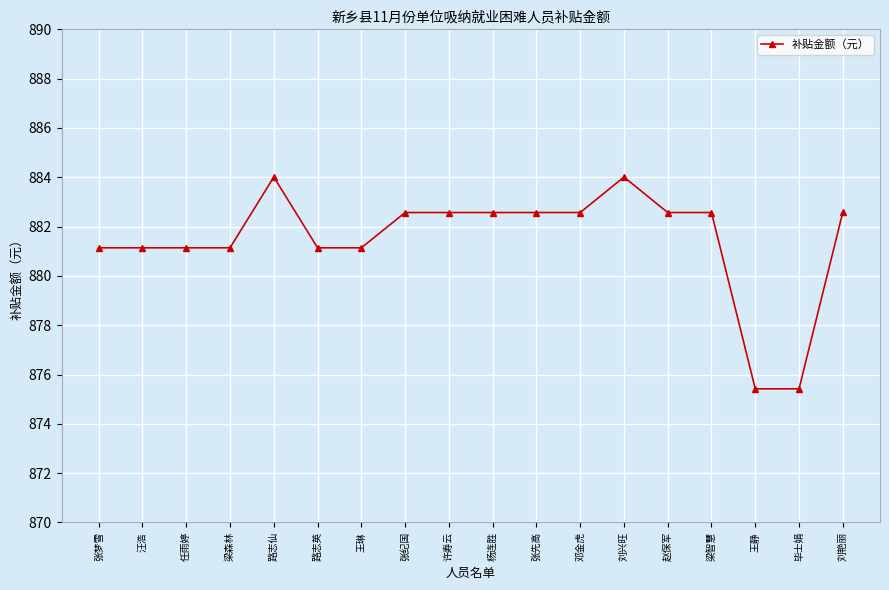

Reading left to right, what are all the values shown in this chart?

张梦雪=881.1	汪浩=881.1	任雨婷=881.1	梁森林=881.1	路志仙=884.0	路志英=881.1	王琳=881.1	张纪国=882.6	许寿云=882.6	杨连胜=882.6	张先高=882.6	邓金虎=882.6	刘兴旺=884.0	赵保军=882.6	梁智慧=882.6	王静=875.4	毕士娟=875.4	刘艳丽=882.6